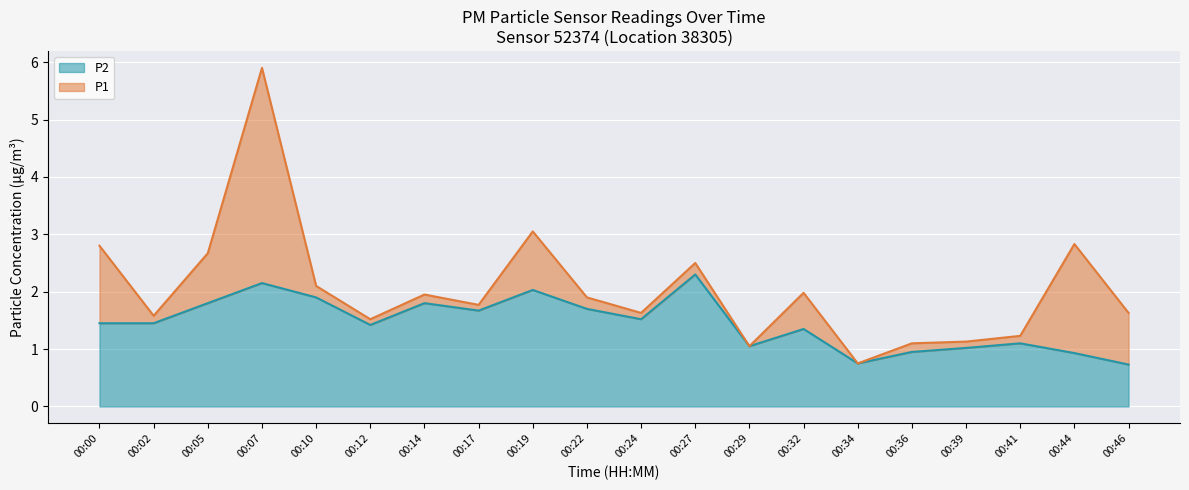

Count the number of categories in the chart.

20